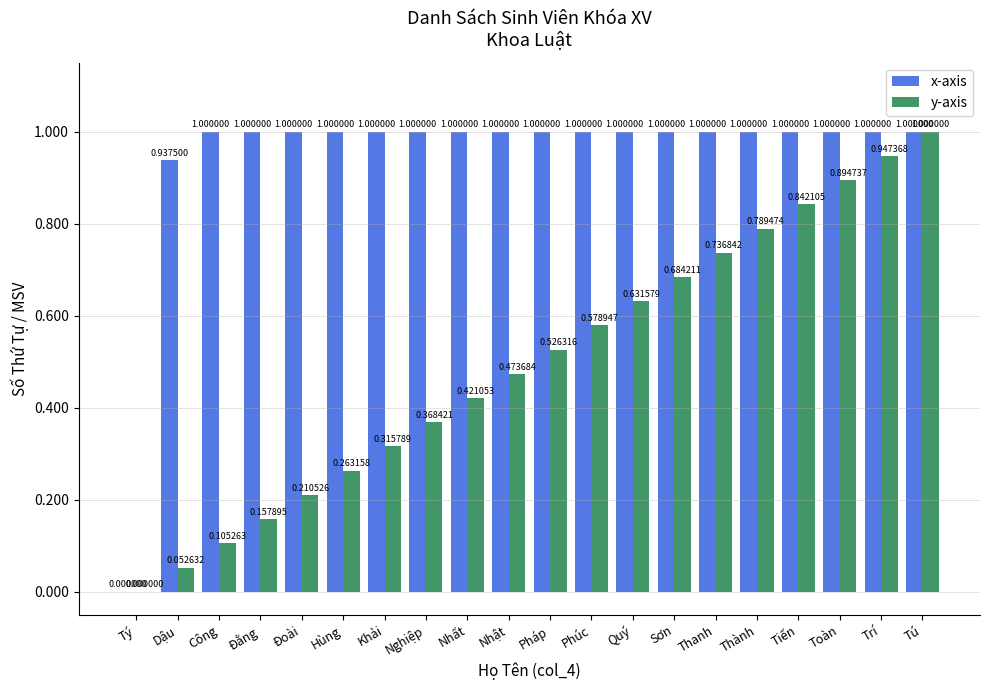

What is the sum of the x-axis values at Thanh and Nhất?

2.0